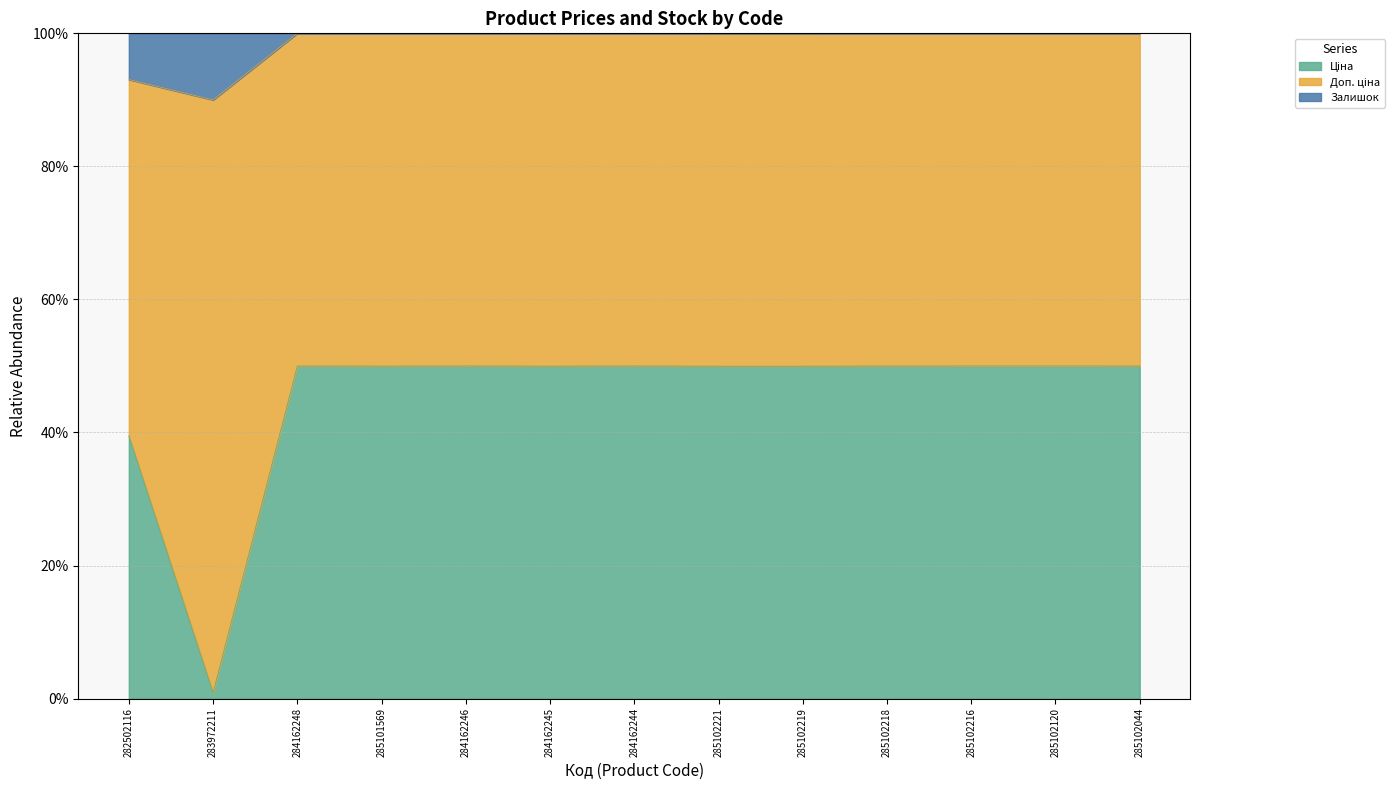

Where is Ціна nearest to the value 94?

282502116